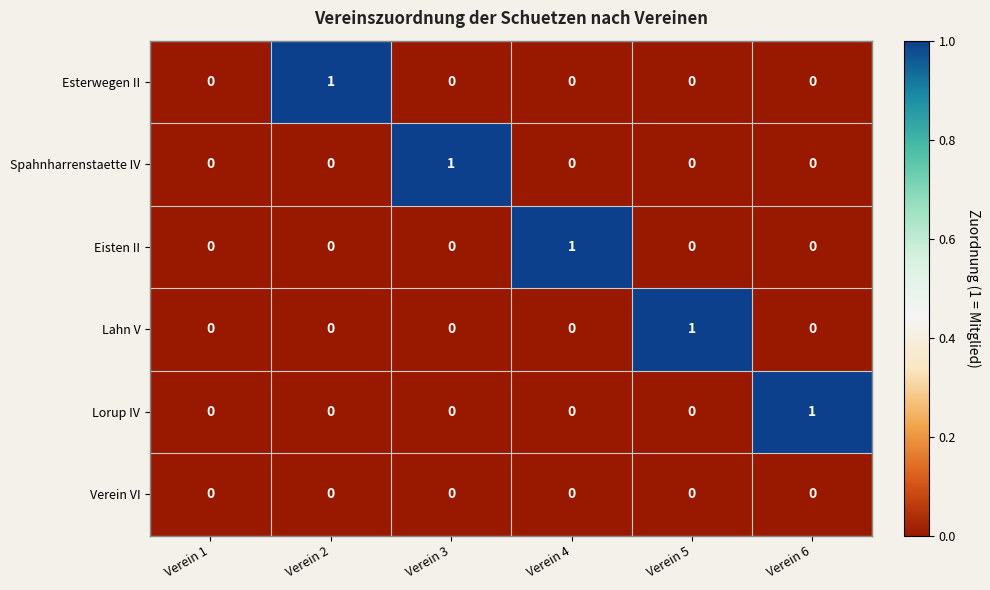

Is it true that Esterwegen II equals 0 at Verein 3?

True